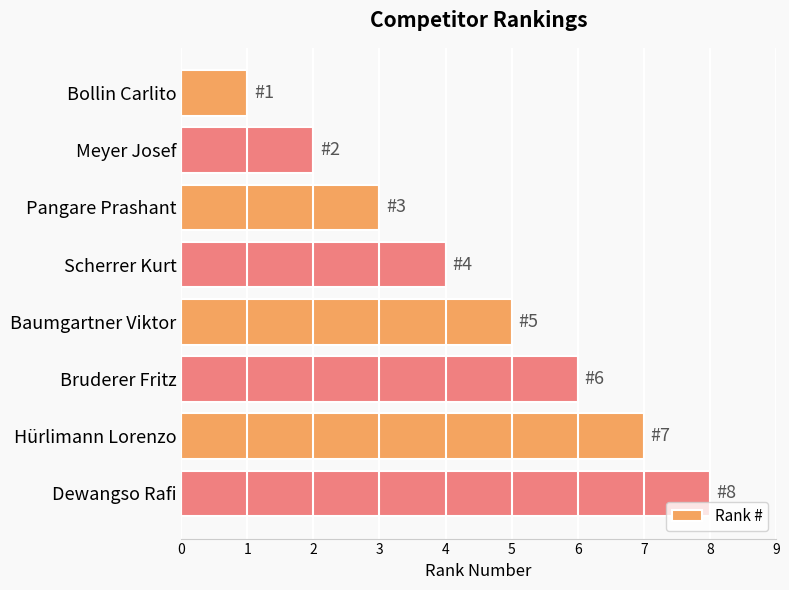

Rank the categories by value from lowest to highest.

Bollin Carlito, Meyer Josef, Pangare Prashant, Scherrer Kurt, Baumgartner Viktor, Bruderer Fritz, Hürlimann Lorenzo, Dewangso Rafi